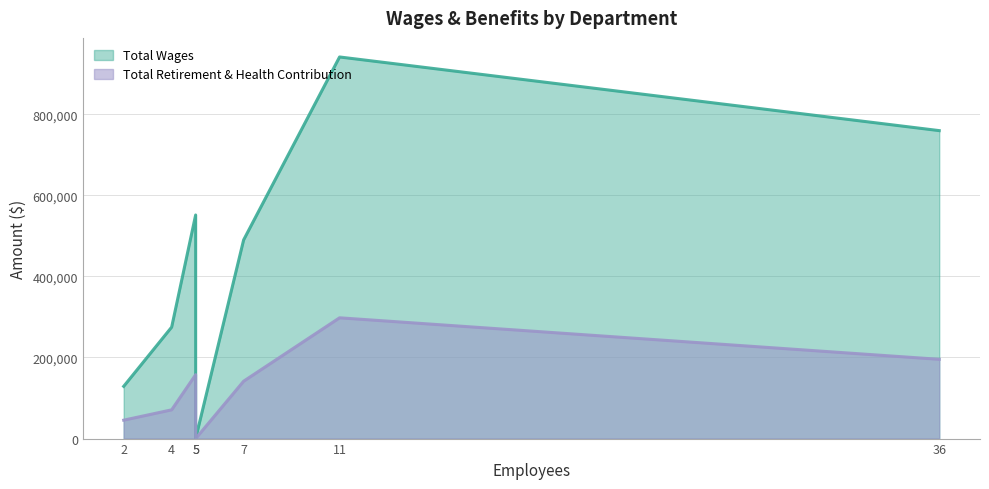

What is the average value of the Total Wages series?

449350